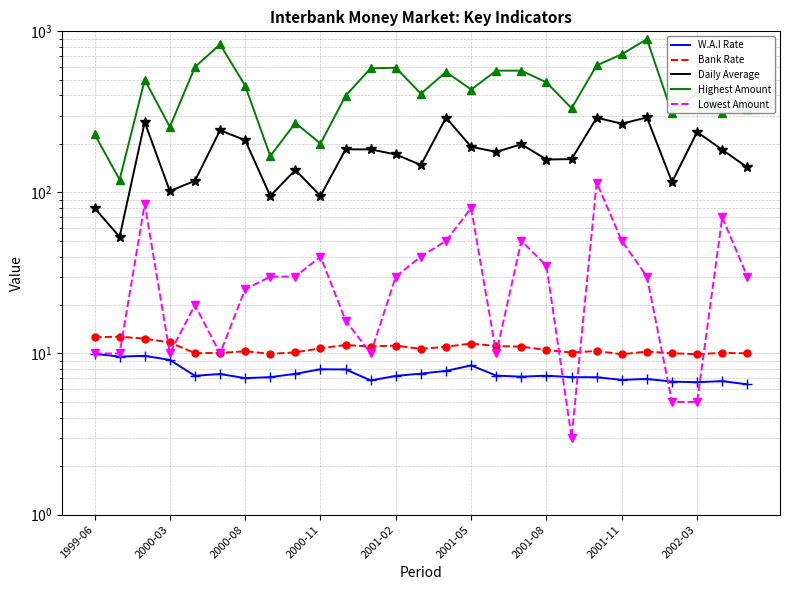

The Bank Rate series shows 3.8 at 2000-12. True or false?

False